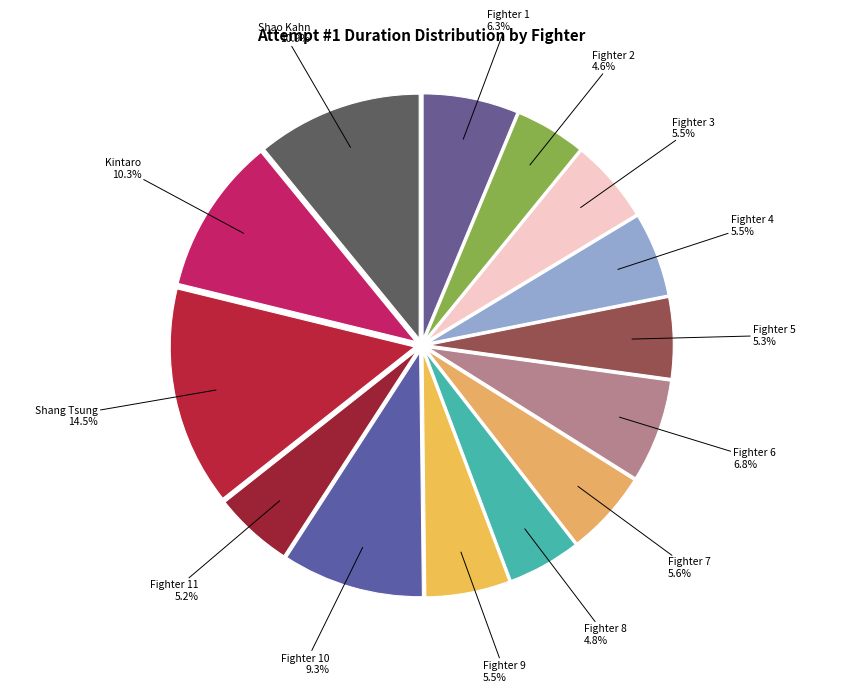

Is Fighter 3 the majority of the pie?

No